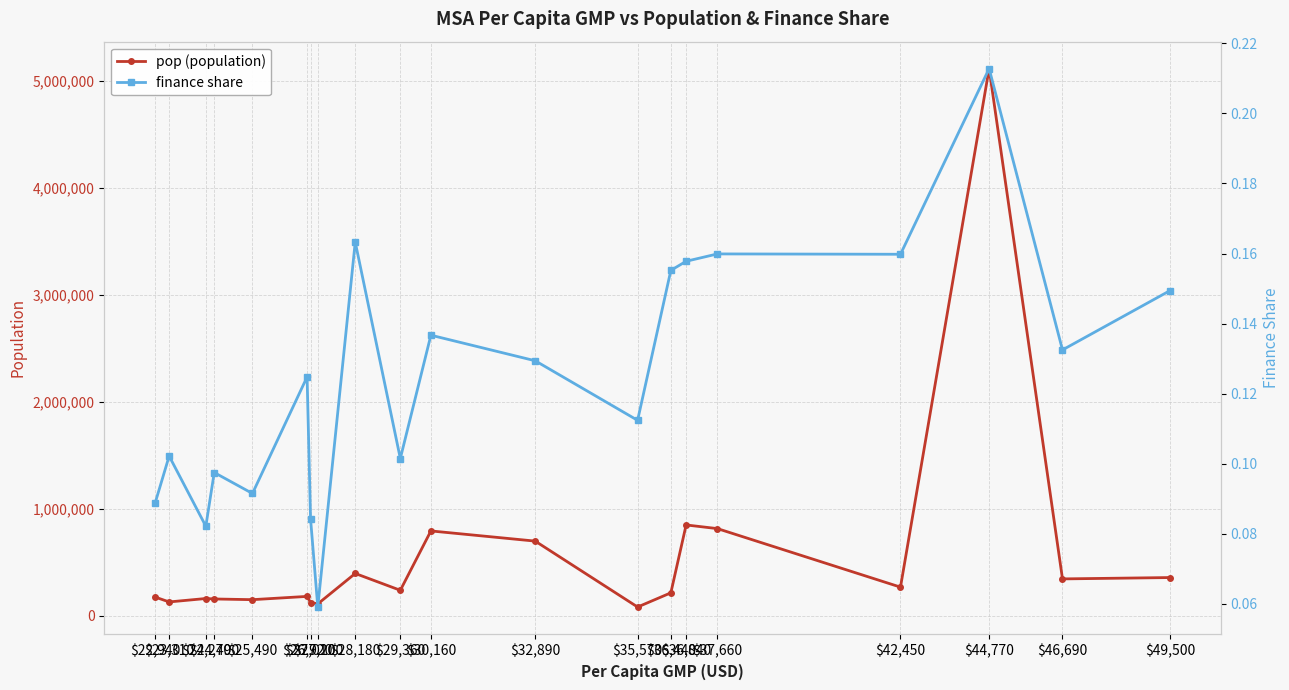

Count the finance share values in the range 0 to 1.

20